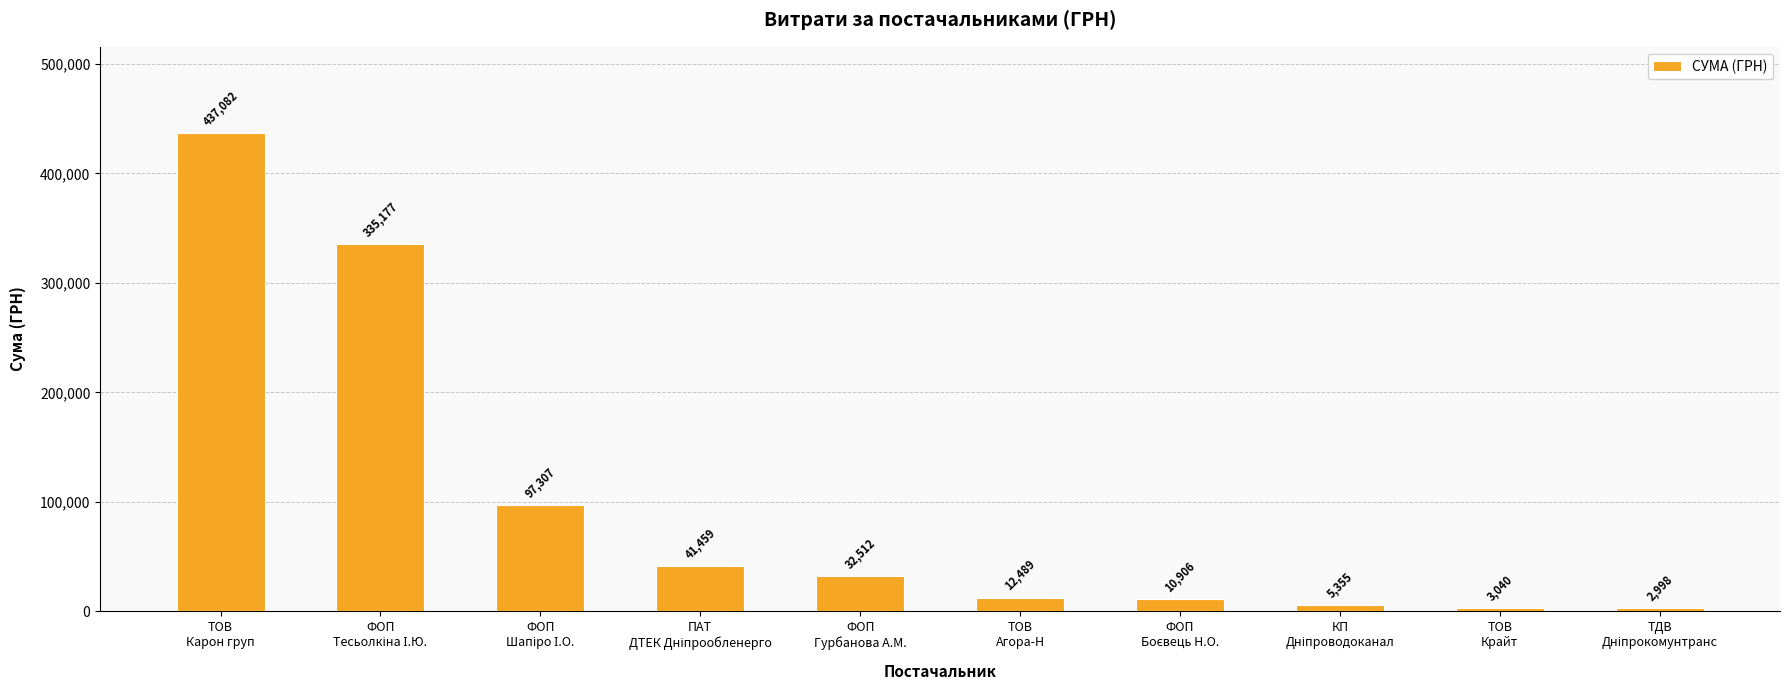

What is the value of the 7th bar from the left?

10906.5